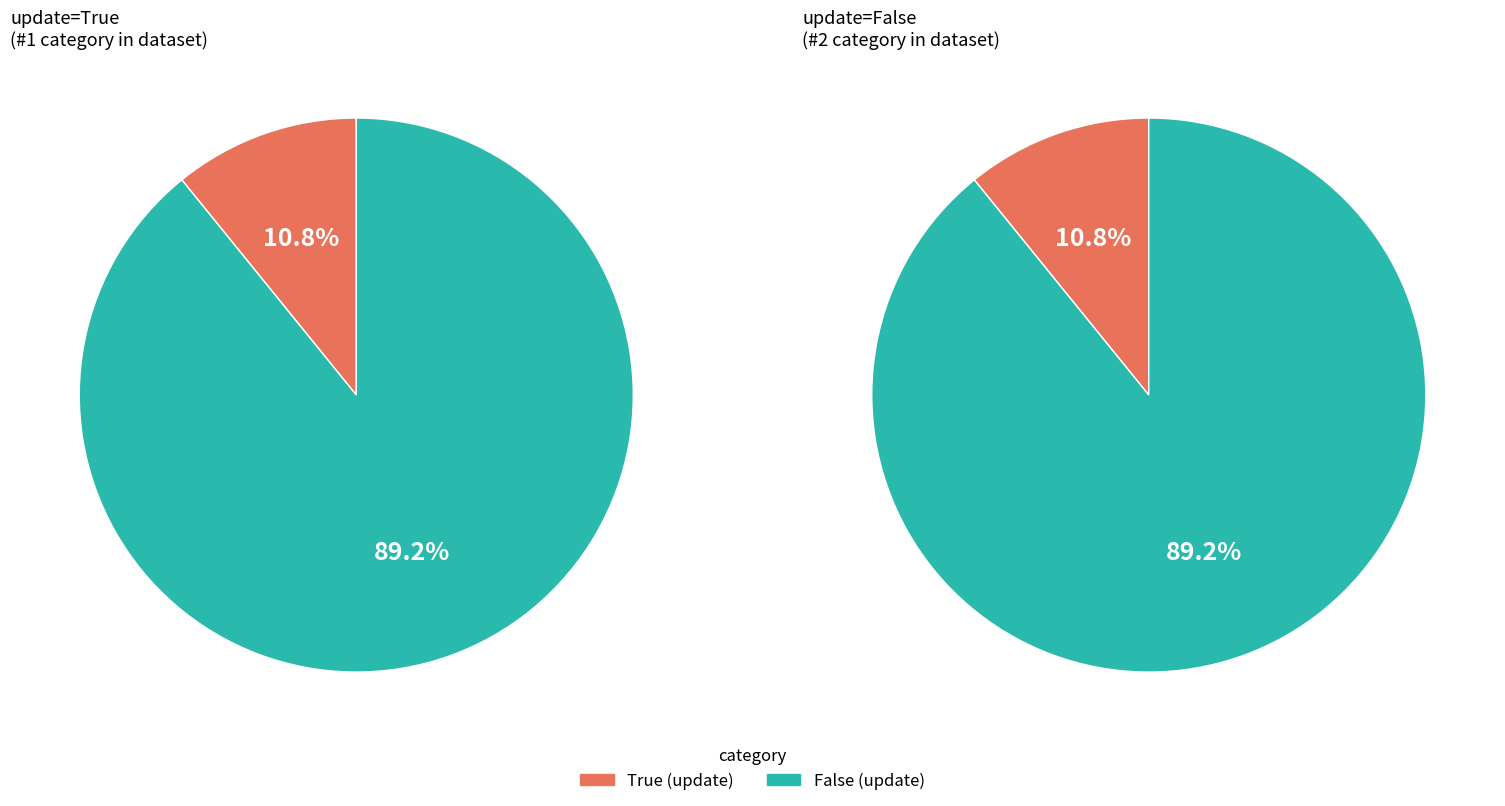

Rank the categories by value from highest to lowest.

False, True